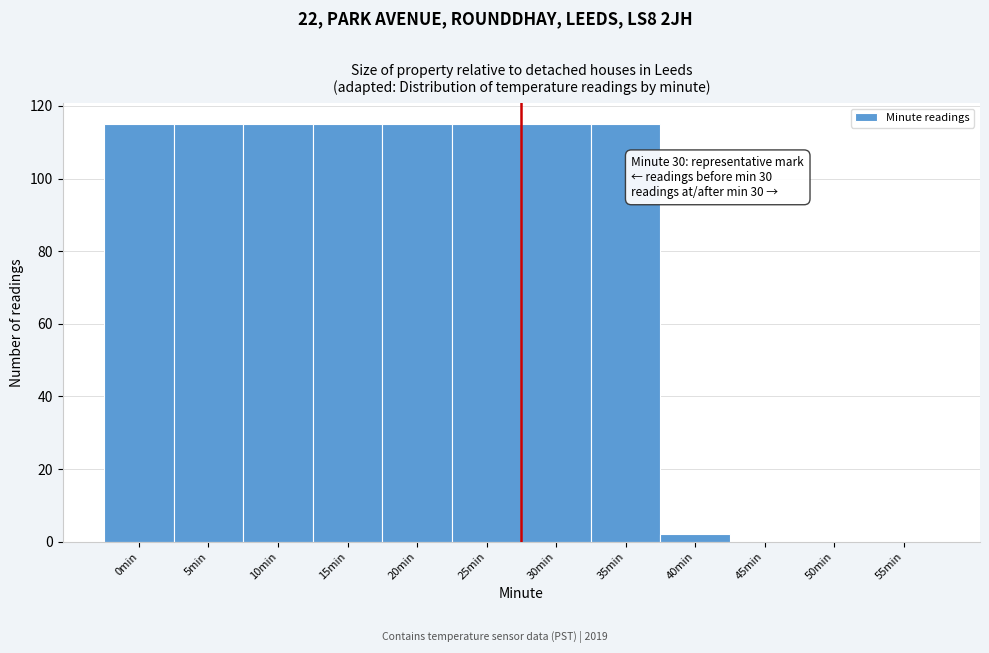

Reading left to right, transcribe all the data shown in this chart.

0min=115	5min=115	10min=115	15min=115	20min=115	25min=115	30min=115	35min=115	40min=2	45min=0	50min=0	55min=0